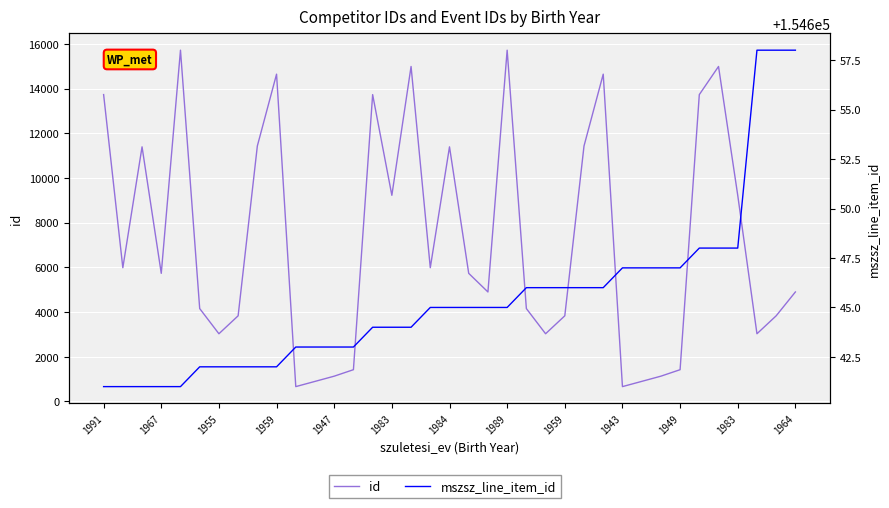

What is the difference between the highest and lowest values at 1967?

148657